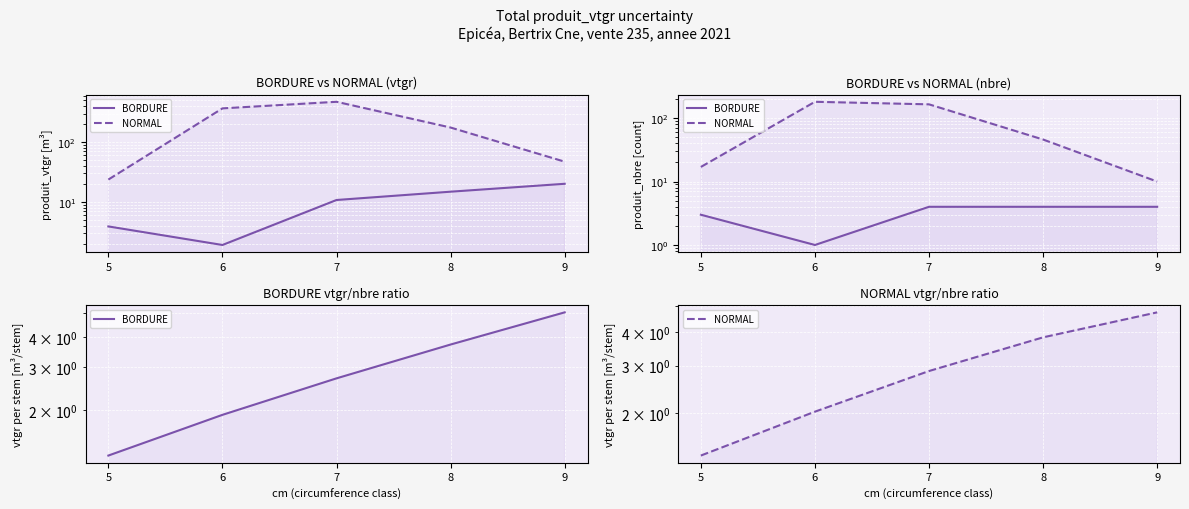

What is the sum of all NORMAL values?

14.8